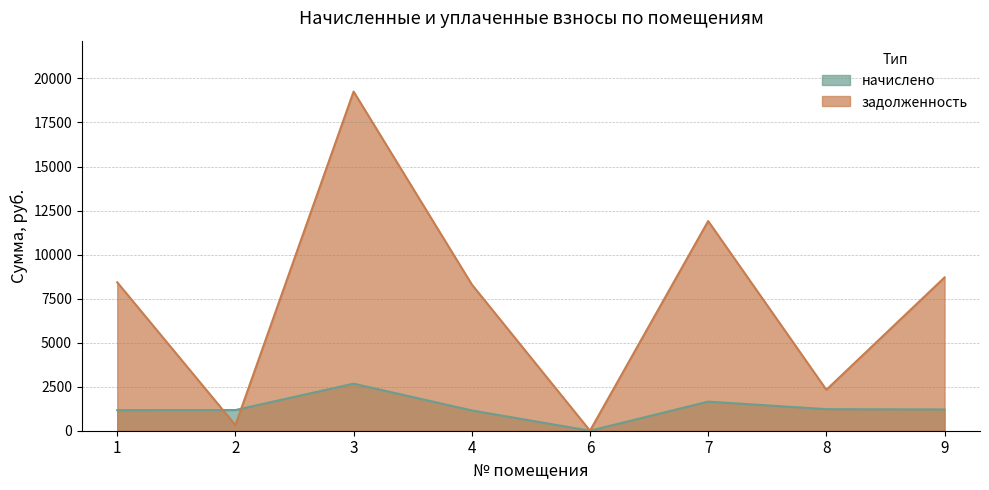

How many times do начислено and задолженность cross each other?

2